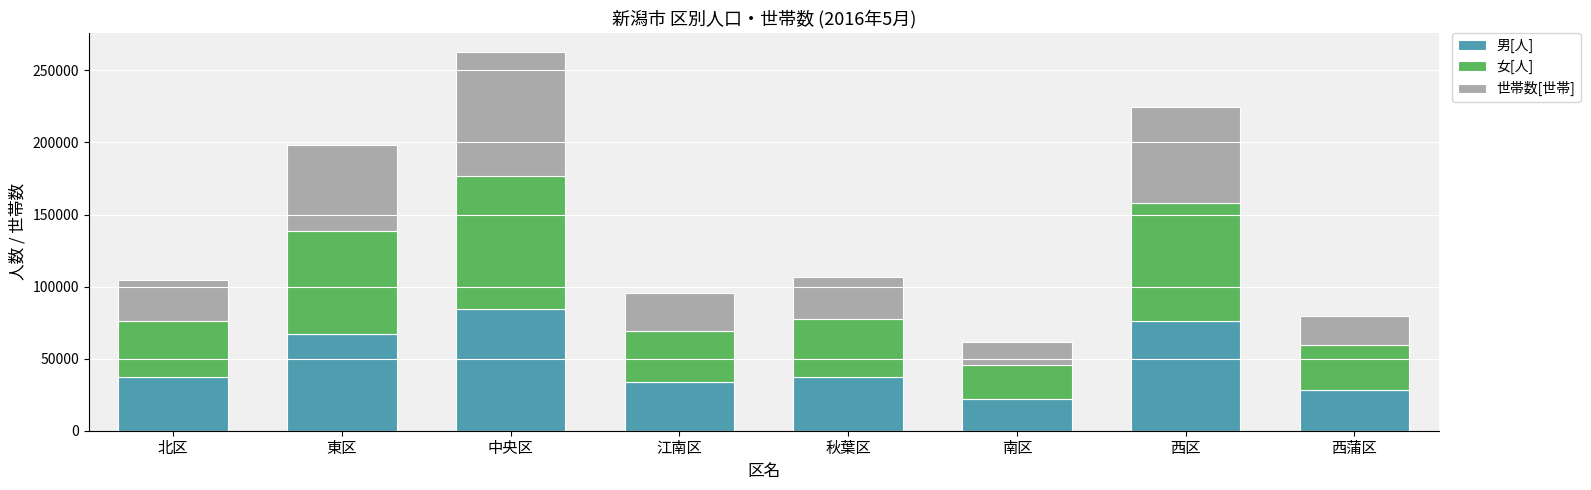

What is the difference between the 男[人] values at 西区 and 中央区?

8289